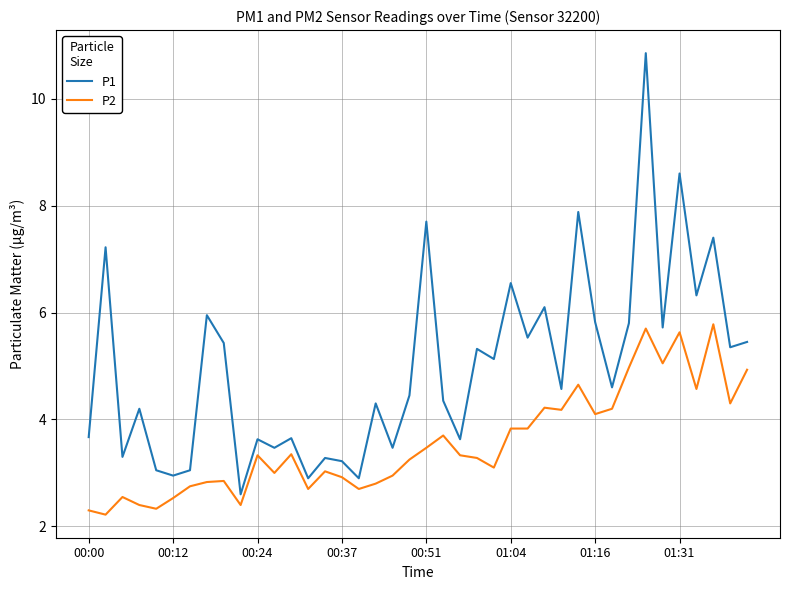

What is the sum of all P1 values?

199.4